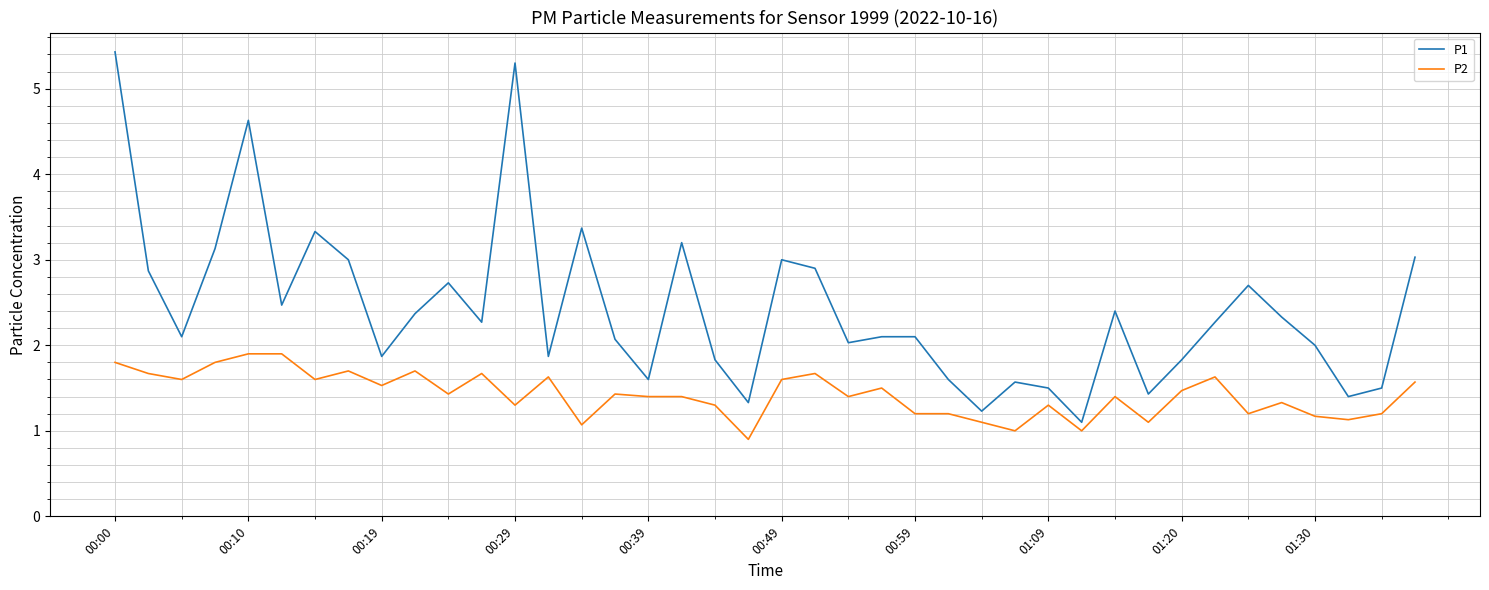

What is the greatest value displayed?

5.4